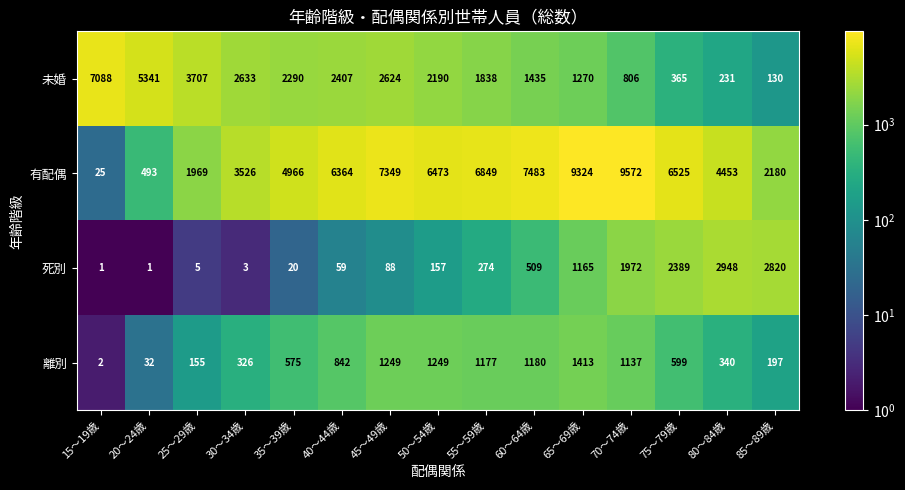

True or false: 有配偶 has a value of 6473 at 50～54歳.

True